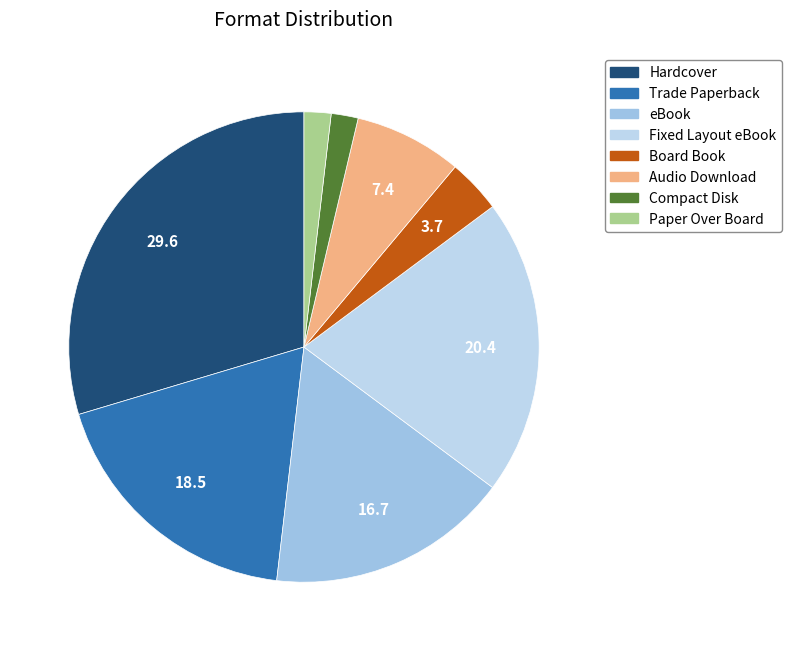

To the nearest percent, what is the difference between the largest and smallest slice percentages?

28%